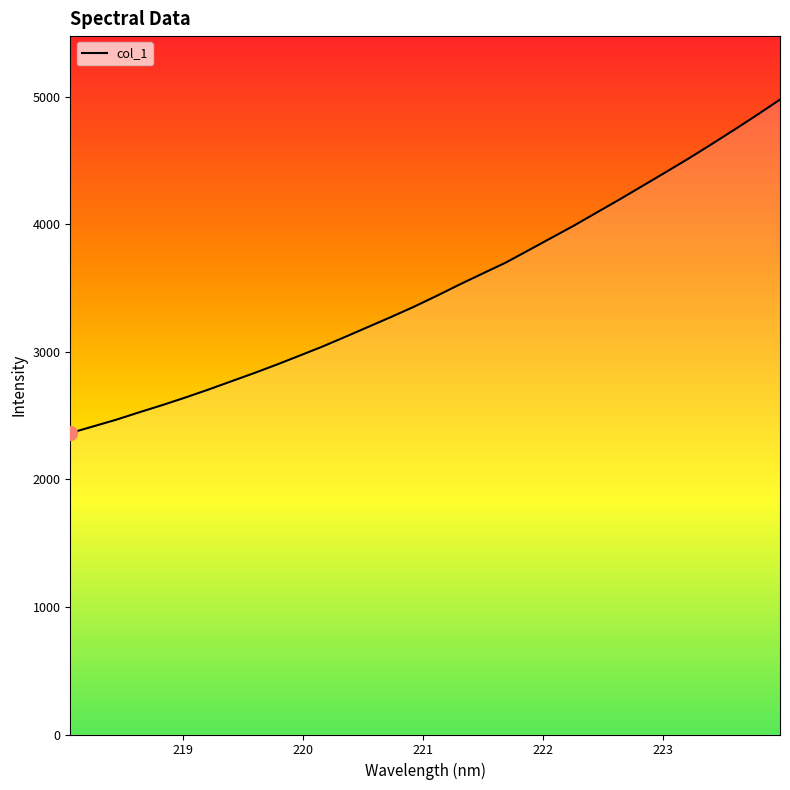

Reading left to right, list all the values displayed in this chart.

2362.5	2414.6	2466.9	2524.7	2580.7	2639.7	2701.5	2766.4	2830.9	2898.3	2968.6	3040.0	3116.4	3194.2	3272.0	3352.3	3438.3	3527.0	3612.6	3697.4	3794.3	3891.8	3989.1	4092.3	4194.9	4300.5	4406.5	4513.8	4625.5	4739.3	4856.1	4976.0